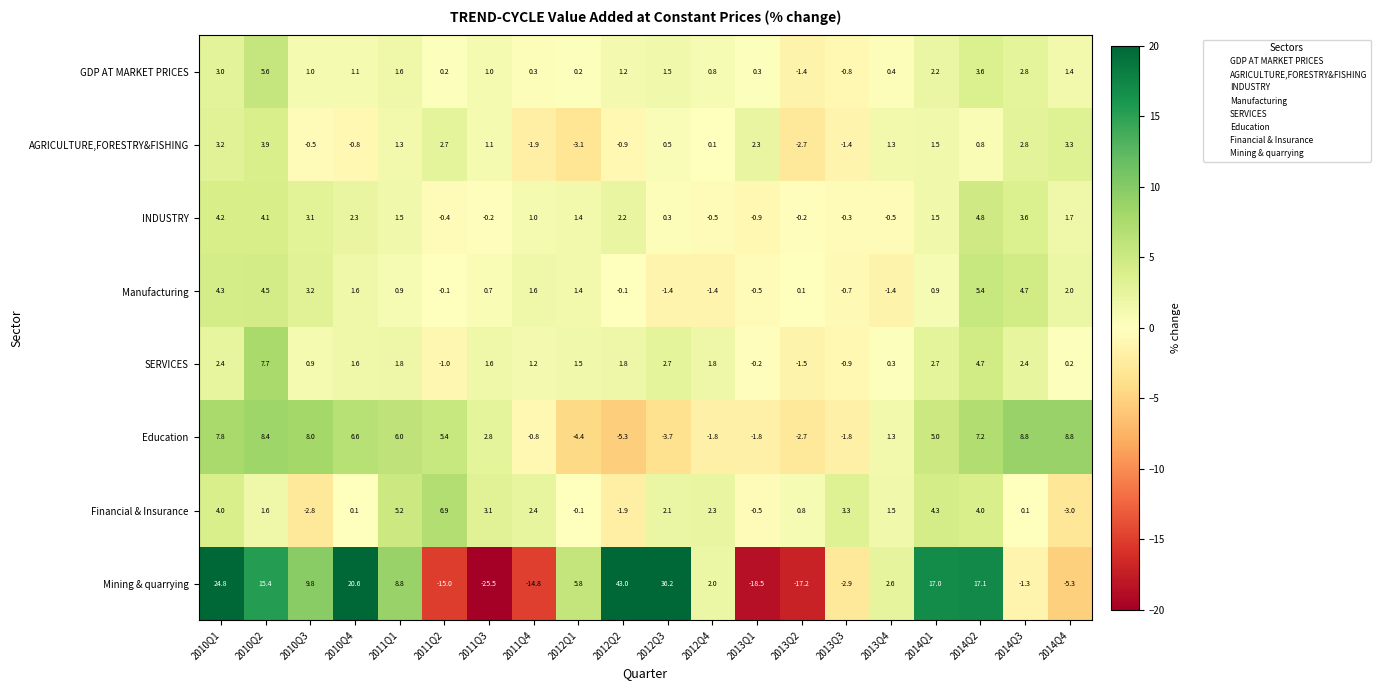

How many series are shown in this chart?

8